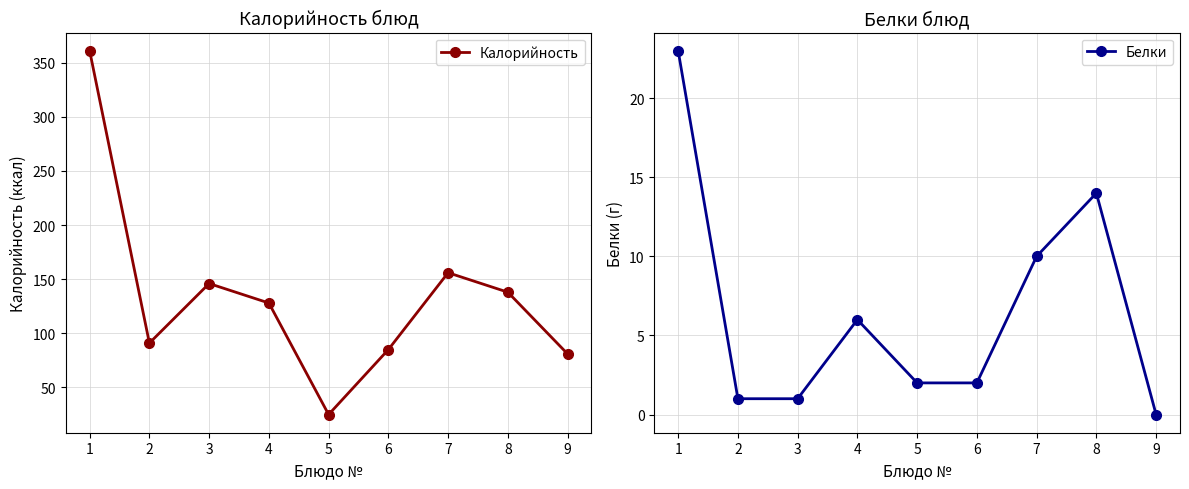

Which series has the largest total across all categories?

Калорийность